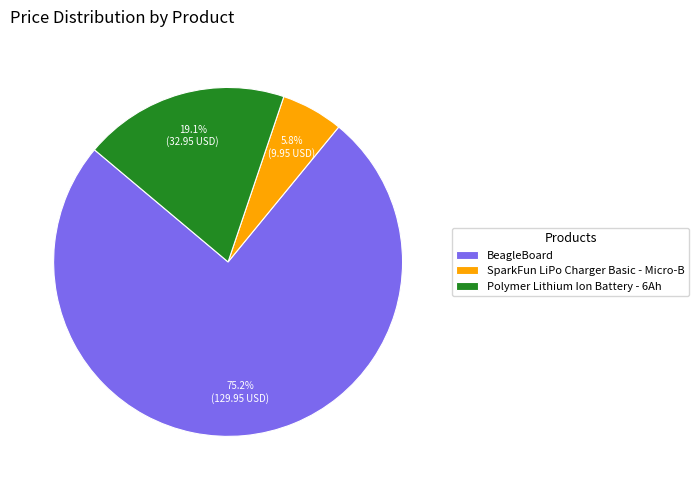

What is the largest slice in the pie chart?

BeagleBoard